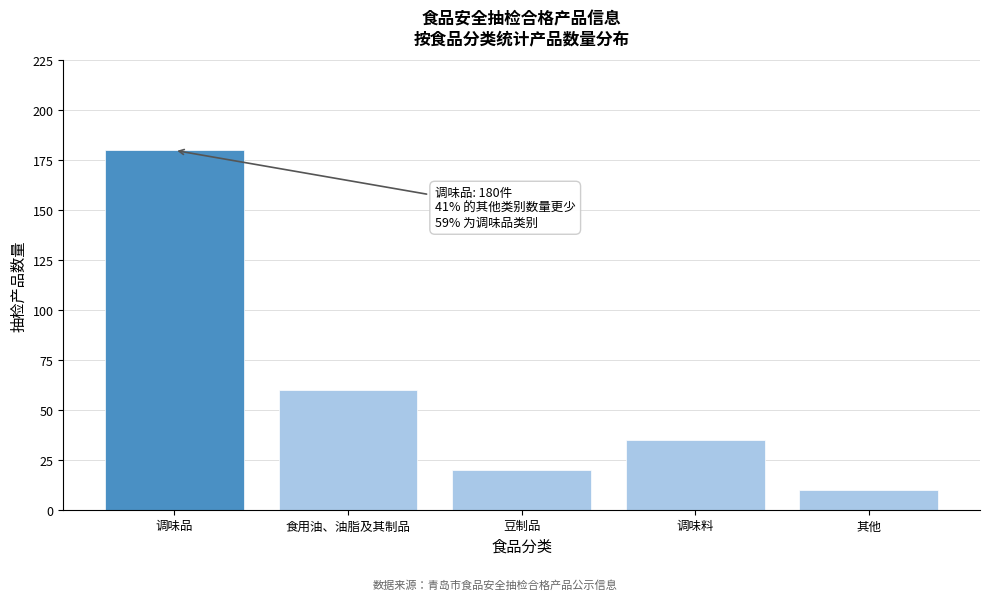

Reading right to left, what are all the values shown in this chart?

10	35	20	60	180